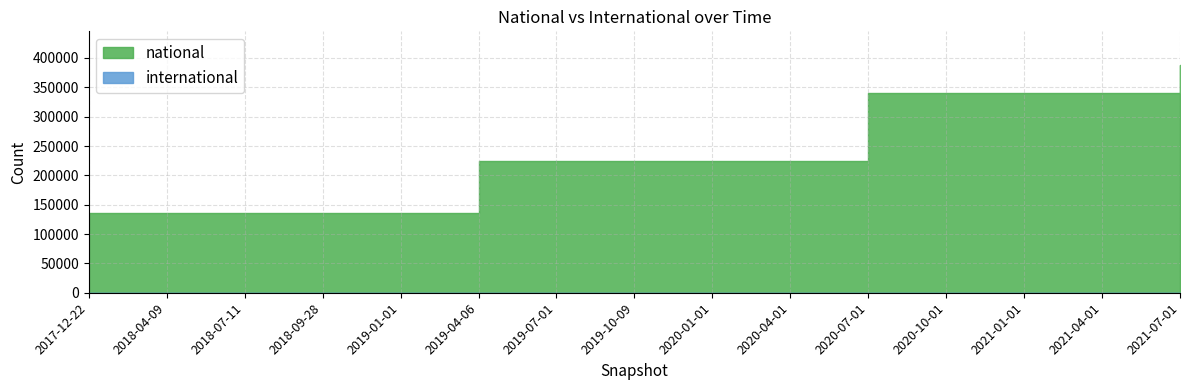

What is the label of the 7th point from the right?

2020-01-01